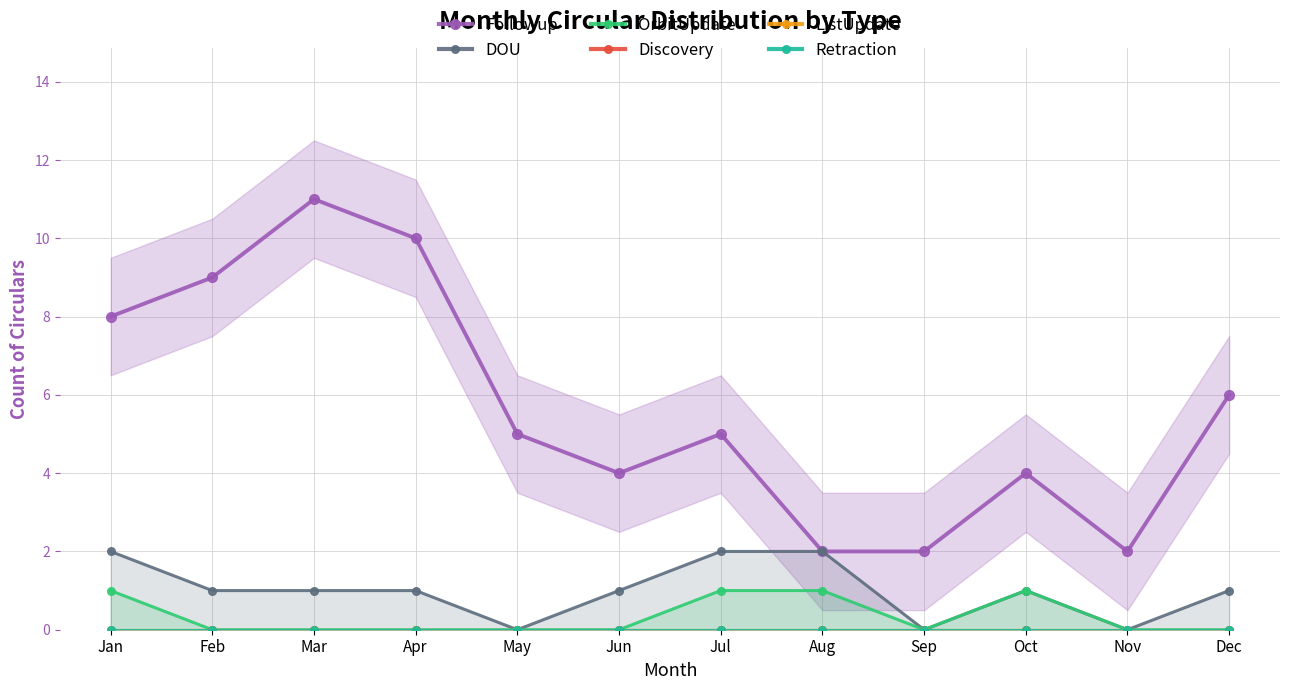

True or false: Followup has a value of 11 at Mar.

True